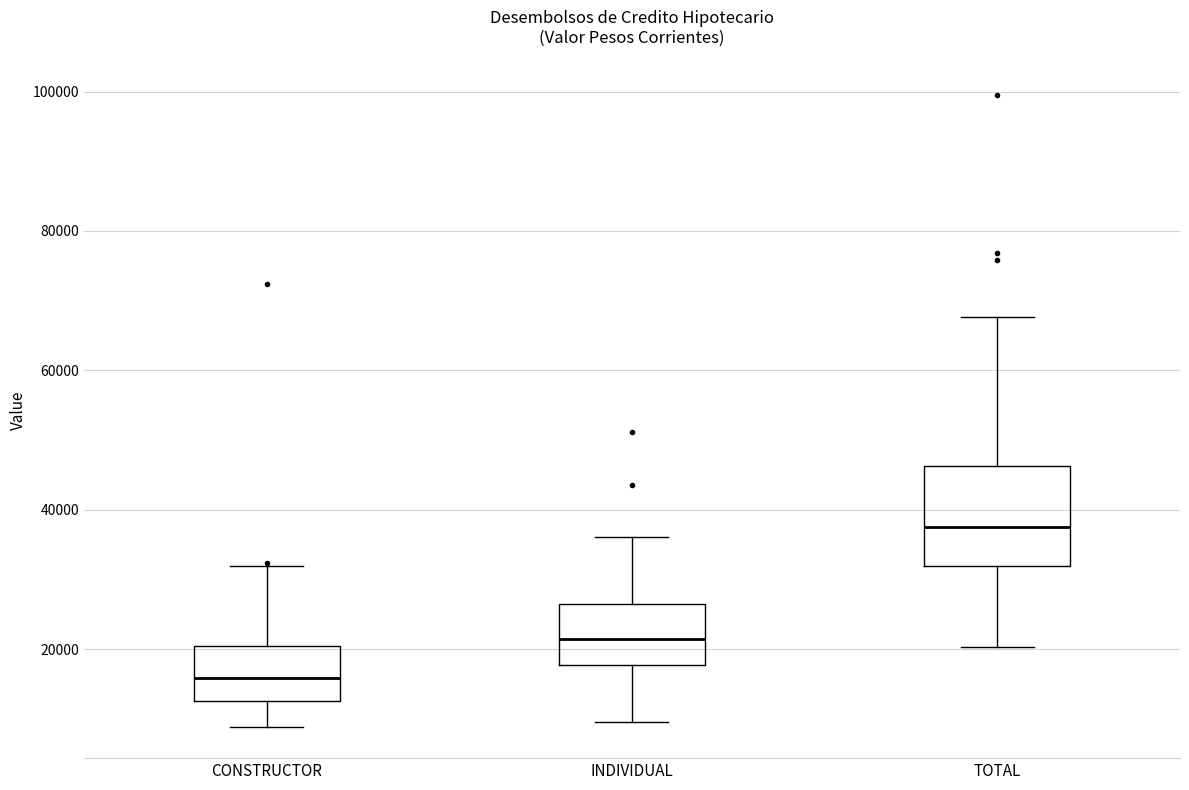

Which box's median line is the highest?

TOTAL